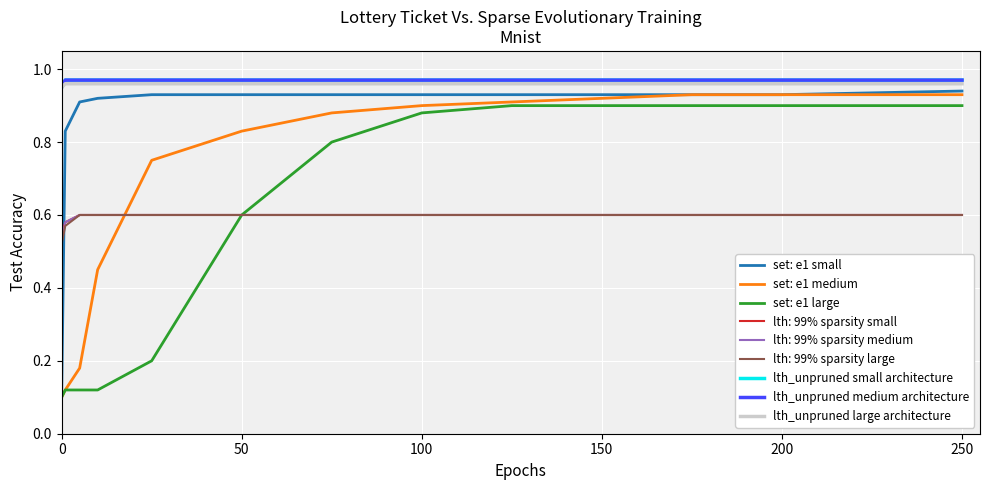

True or false: set: e1 medium has more than 1 points higher than both neighbors.

False